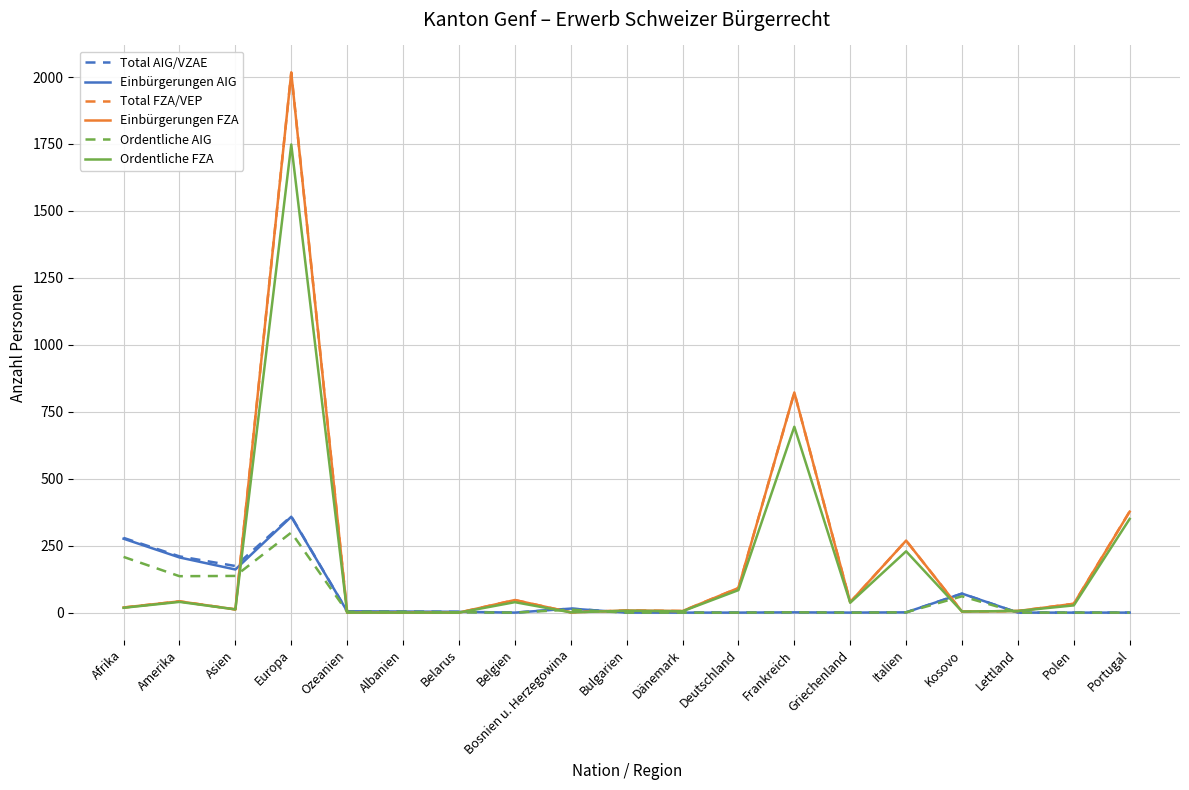

Which category has the highest value across all series?

Europa